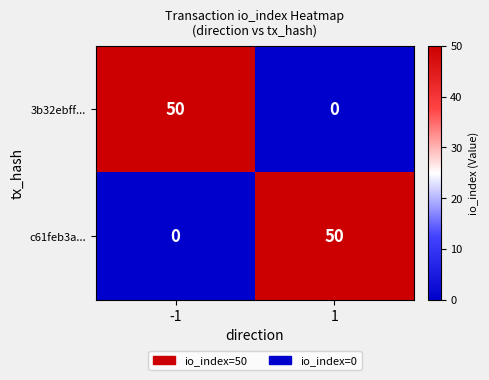

Count the number of data series in this chart.

2